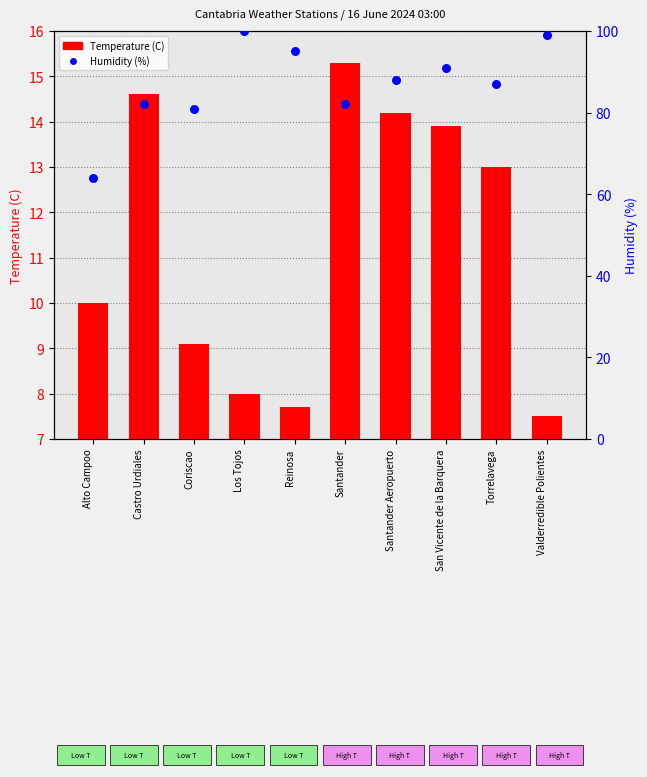

Which series has the largest Y range (max minus min)?

Humidity (%)